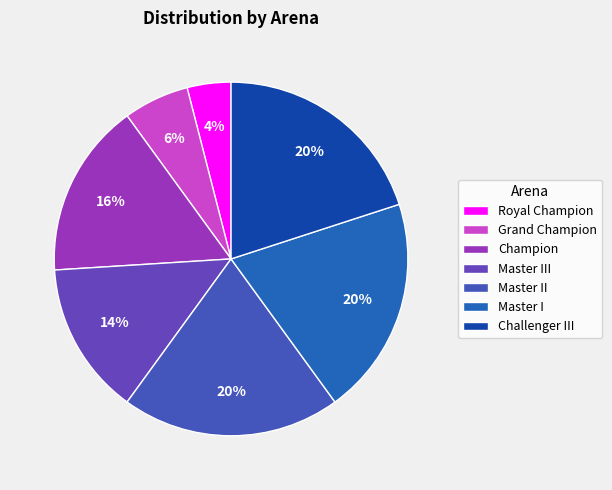

Is there any slice that represents more than half of the pie?

No